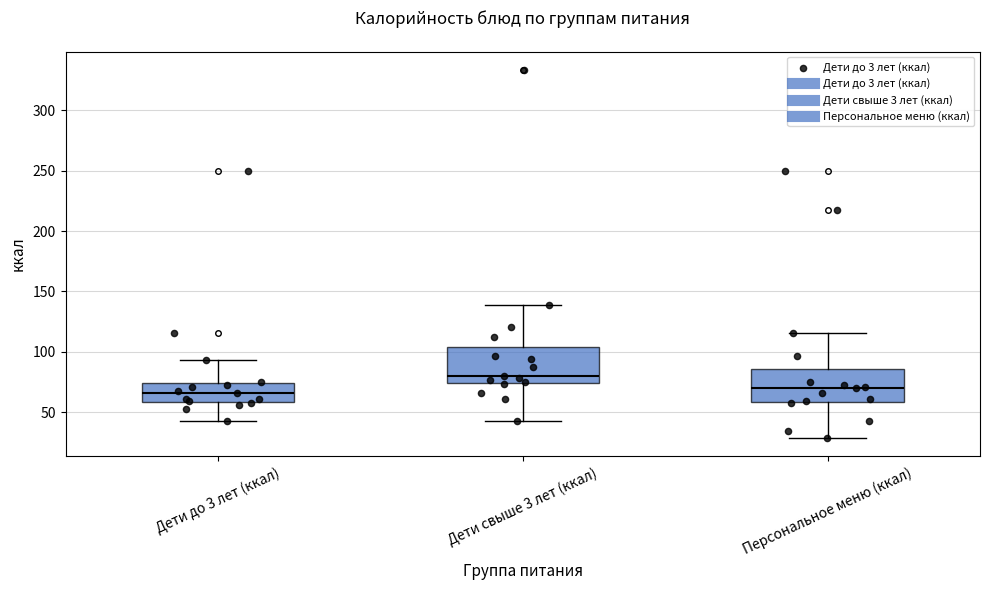

Where is the lower edge of the box for Дети свыше 3 лет (ккал) on the y-axis? The values are not printed on the chart, so give them approximately, as read against the axis.

75